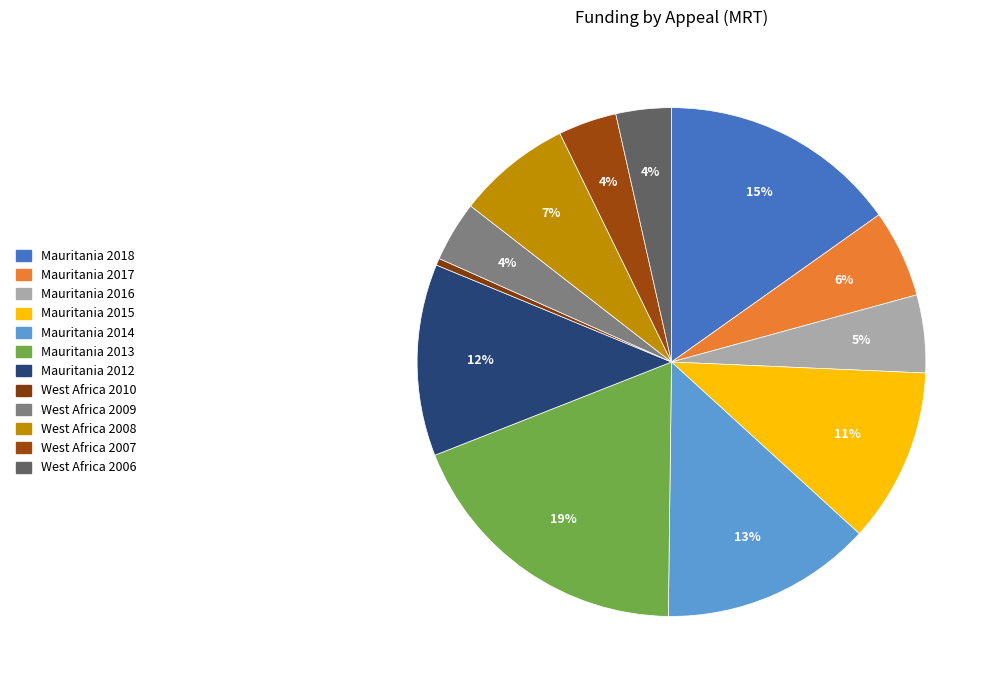

What percentage do West Africa 2009 and Mauritania 2016 together represent?

8.8%